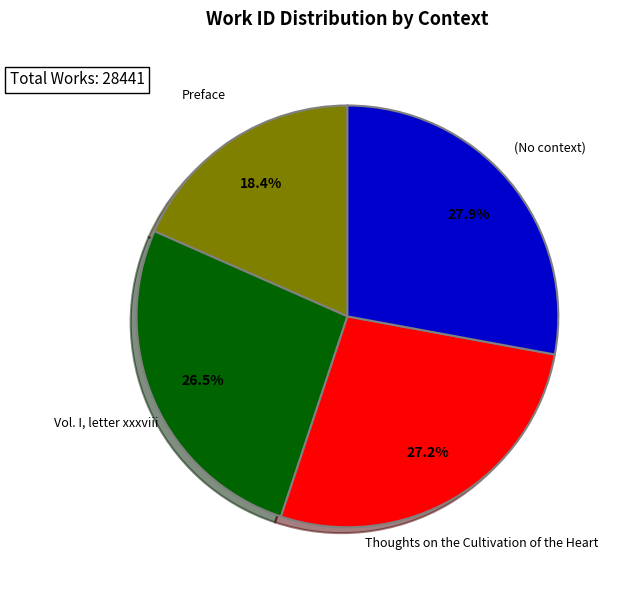

Does any single category account for the majority?

No